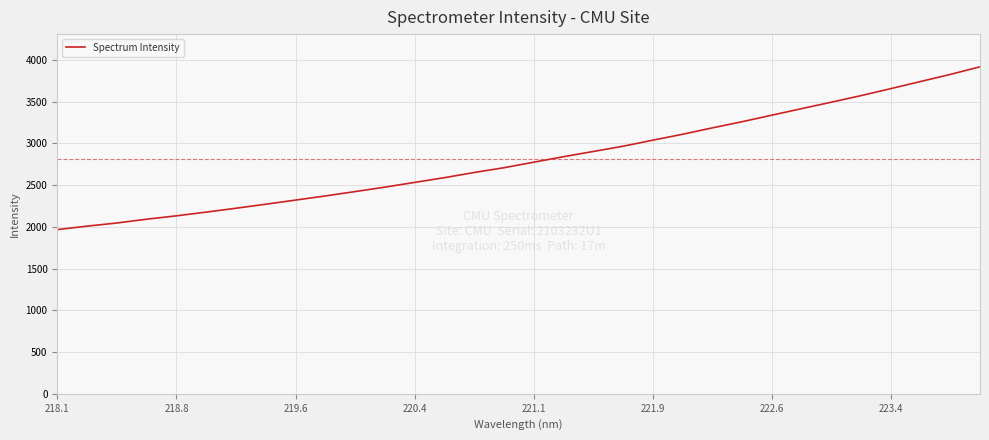

Is this an area chart (filled region under the line)?

No